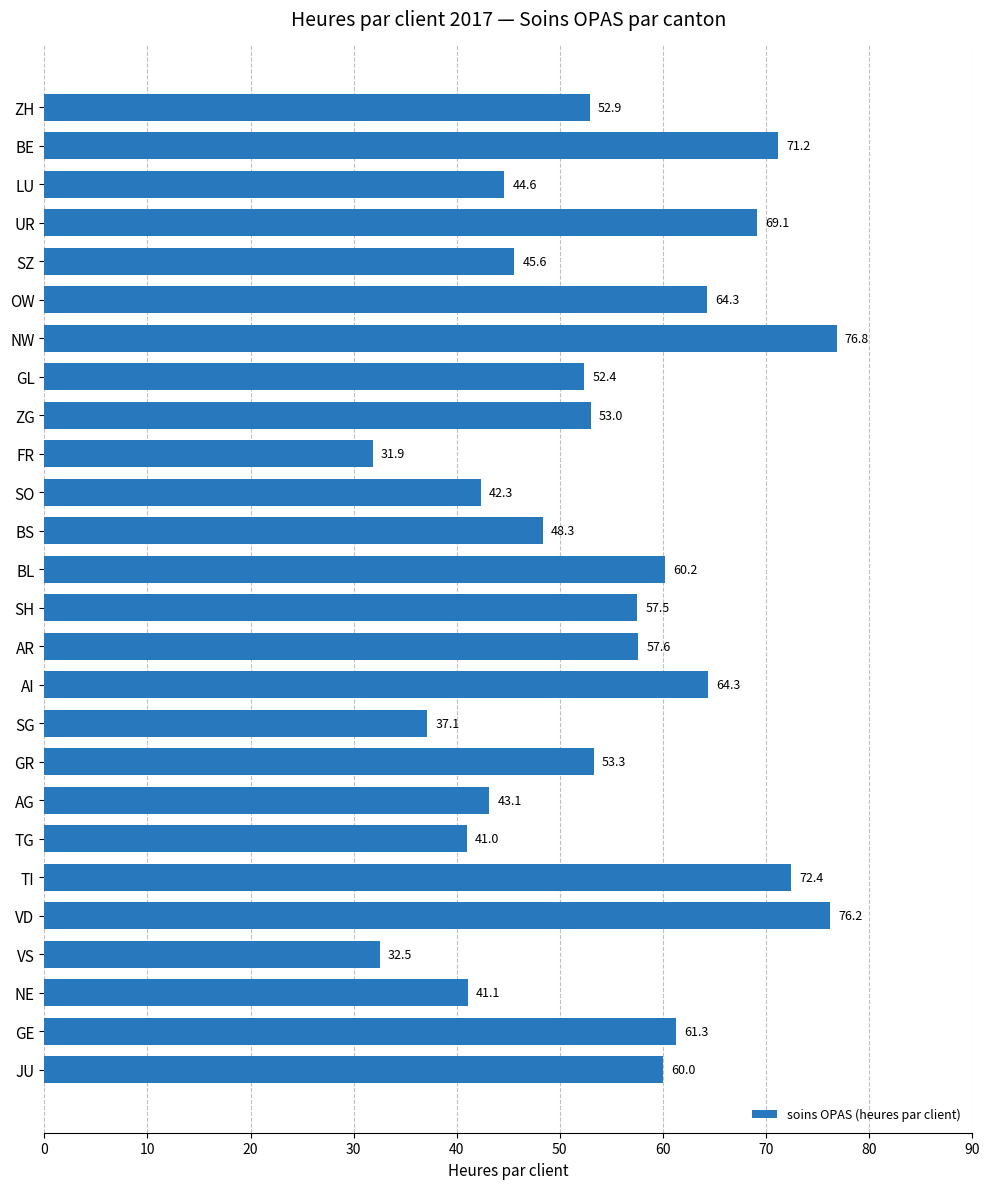

At which label is the value closest to 54?

GR